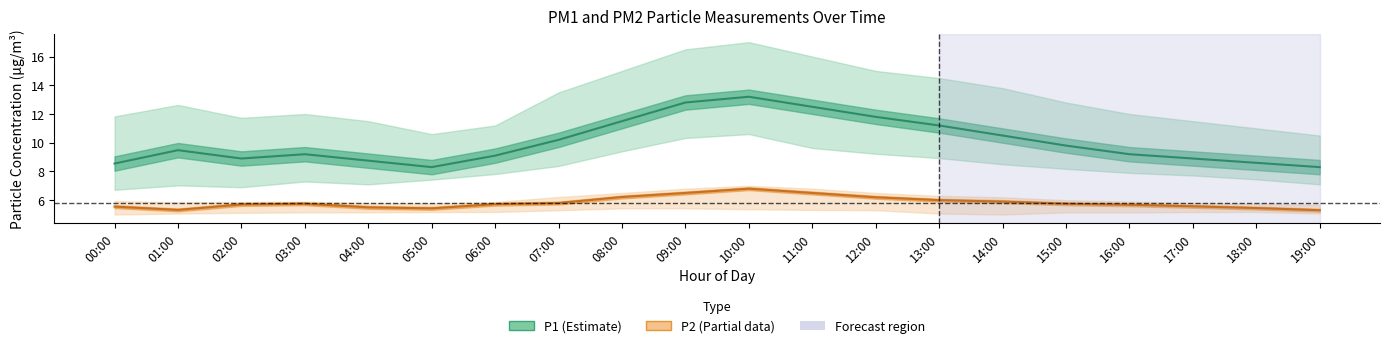

What is the sum of the P1 values at 08:00 and 15:00?

21.3